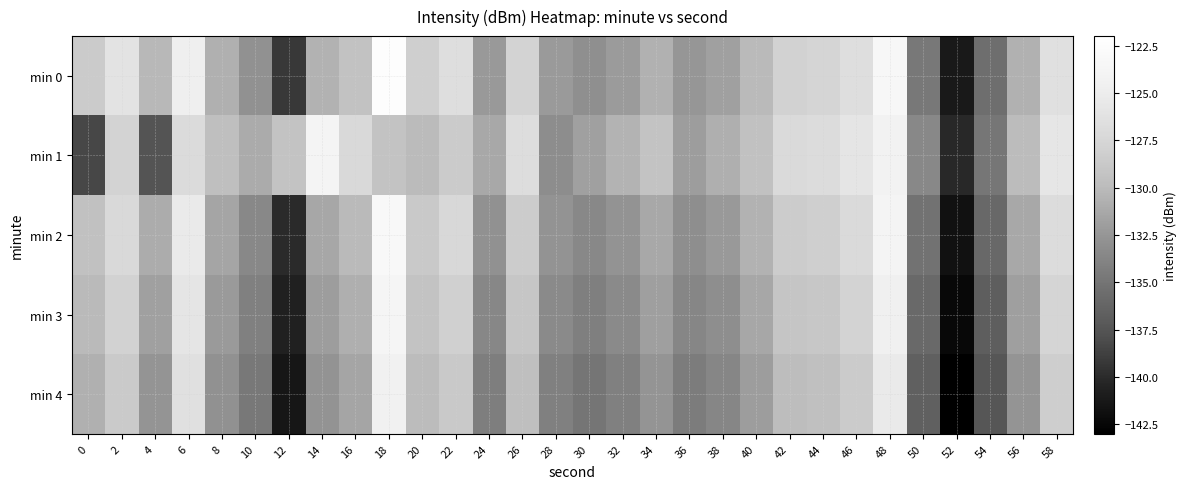

Reading right to left, what are all the values shown in this chart?

min 0: 58=-126.4	56=-130.7	54=-135.5	52=-141.1	50=-134.7	48=-123.4	46=-126.6	44=-127.6	42=-127.9	40=-130.1	38=-131.8	36=-132.5	34=-130.7	32=-132.1	30=-133.0	28=-132.2	26=-127.8	24=-132.3	22=-126.6	20=-128.1	18=-122.3	16=-129.3	14=-130.6	12=-139.2	10=-132.8	8=-130.7	6=-124.6	4=-130.2	2=-126.0	0=-128.5
min 1: 58=-125.7	56=-129.9	54=-134.8	52=-140.2	50=-133.5	48=-124.2	46=-125.8	44=-126.9	42=-127.1	40=-129.5	38=-130.8	36=-132.0	34=-129.3	32=-130.5	30=-131.8	28=-133.1	26=-126.7	24=-131.2	22=-128.5	20=-130.0	18=-129.3	16=-127.2	14=-123.9	12=-129.3	10=-131.1	8=-129.7	6=-126.9	4=-137.6	2=-127.8	0=-138.4
min 2: 58=-126.9	56=-131.2	54=-136.0	52=-141.7	50=-135.2	48=-123.9	46=-127.1	44=-128.2	42=-128.4	40=-130.6	38=-132.3	36=-133.0	34=-131.2	32=-132.7	30=-133.5	28=-132.7	26=-128.4	24=-132.9	22=-127.3	20=-128.7	18=-123.1	16=-130.1	14=-131.3	12=-140.0	10=-133.5	8=-131.5	6=-125.3	4=-131.0	2=-127.2	0=-129.5
min 3: 58=-127.6	56=-131.9	54=-136.7	52=-142.4	50=-135.9	48=-124.6	46=-127.8	44=-128.9	42=-129.1	40=-131.3	38=-133.0	36=-133.7	34=-131.9	32=-133.4	30=-134.2	28=-133.4	26=-129.0	24=-133.6	22=-128.0	20=-129.3	18=-123.7	16=-130.8	14=-132.0	12=-140.7	10=-134.1	8=-132.2	6=-125.9	4=-131.8	2=-127.9	0=-130.1
min 4: 58=-128.3	56=-132.6	54=-137.4	52=-143.1	50=-136.6	48=-125.3	46=-128.5	44=-129.6	42=-129.8	40=-132.0	38=-133.7	36=-134.4	34=-132.6	32=-134.1	30=-134.9	28=-134.1	26=-129.7	24=-134.3	22=-128.7	20=-129.9	18=-124.3	16=-131.5	14=-132.7	12=-141.4	10=-134.7	8=-132.9	6=-126.5	4=-132.6	2=-128.6	0=-130.7